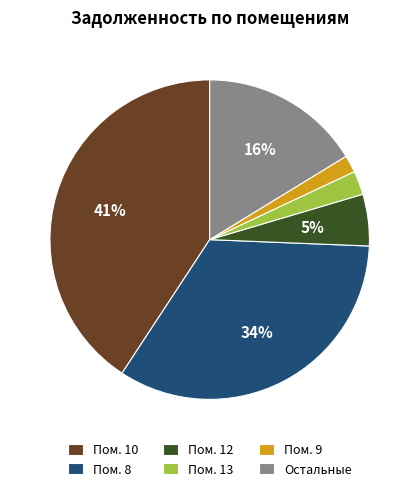

To the nearest percent, what is the average slice percentage?

17%